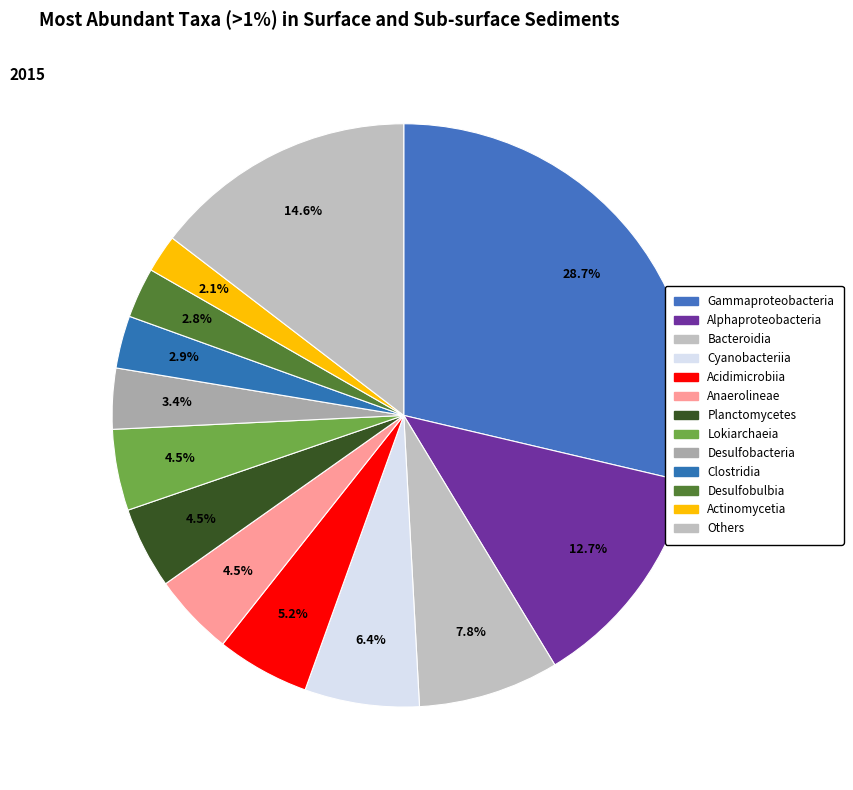

How much of the chart is everything except Bacteroidia?

92.2%